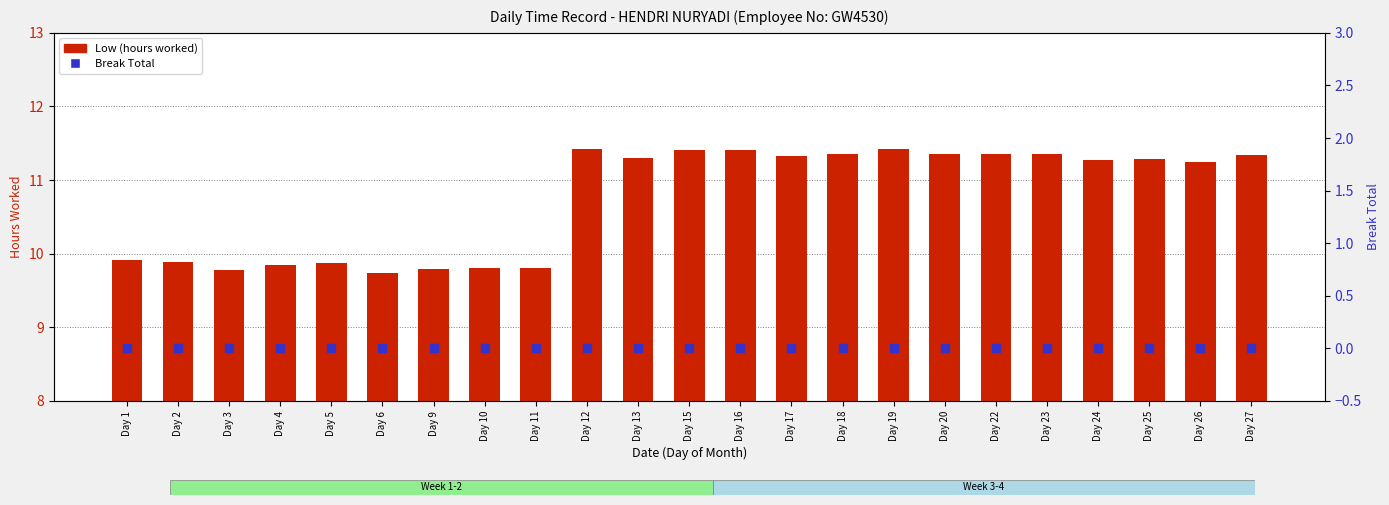

At how many categories does at least one series exceed 0?

23